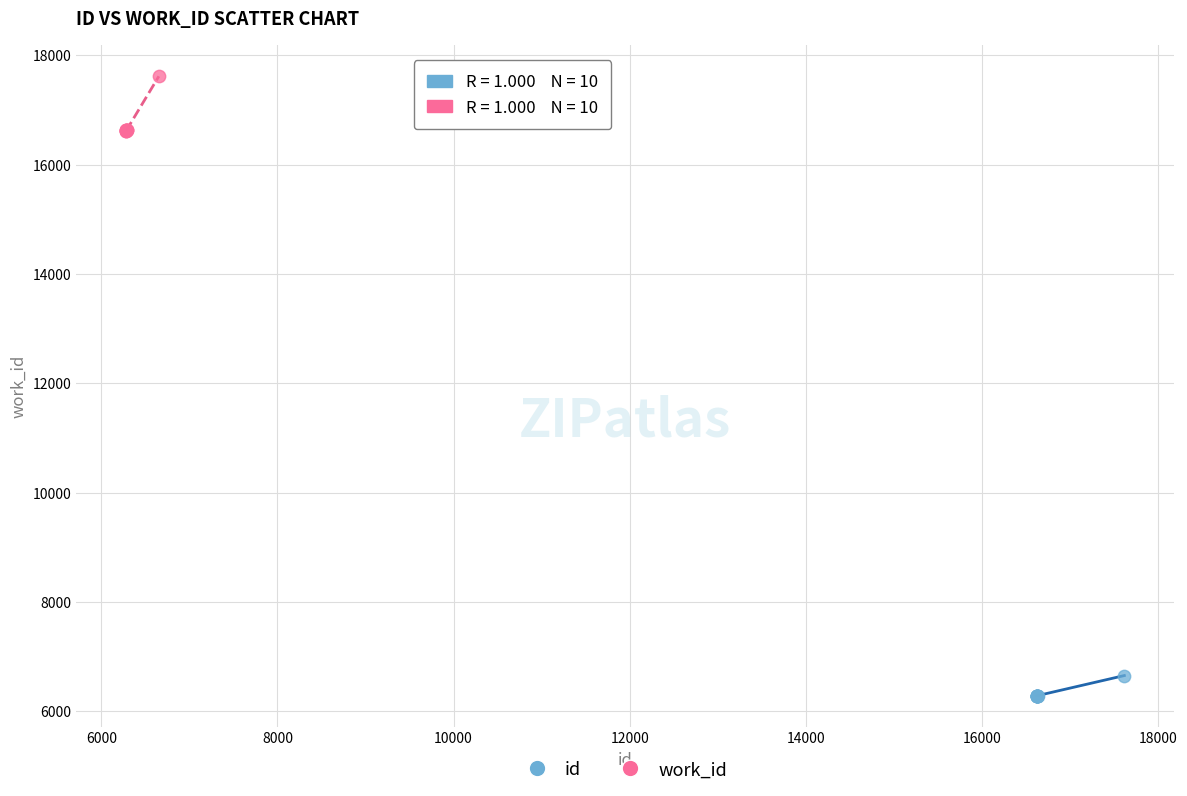

Which series contains the lowest Y value?

id